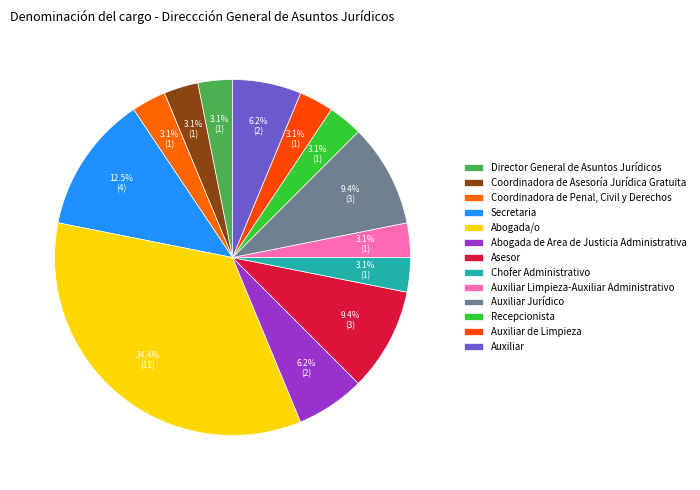

How many segments does this pie chart have?

13